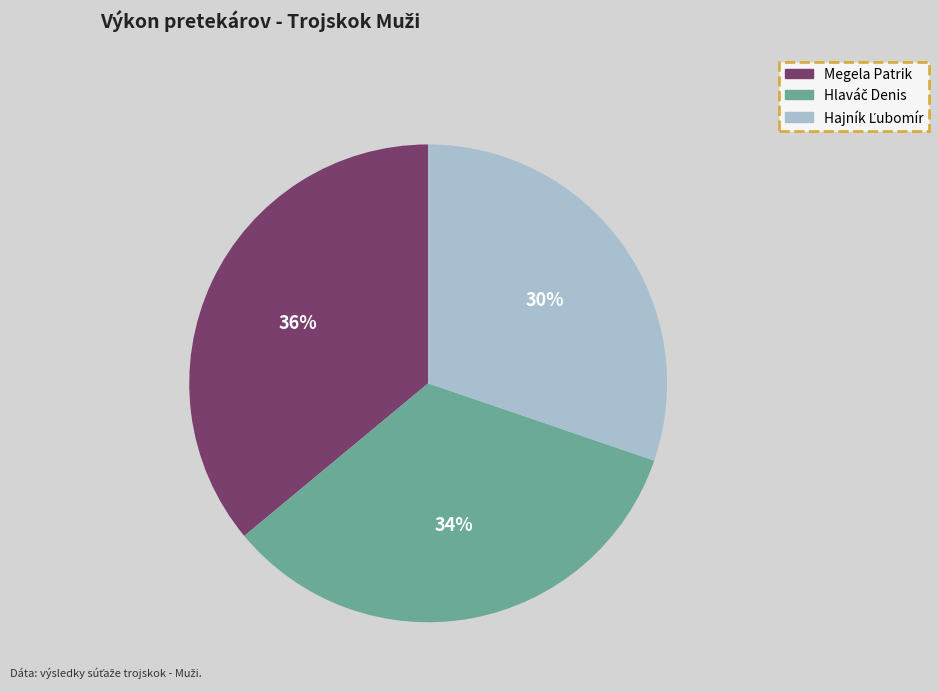

Which slice is the largest?

Megela Patrik